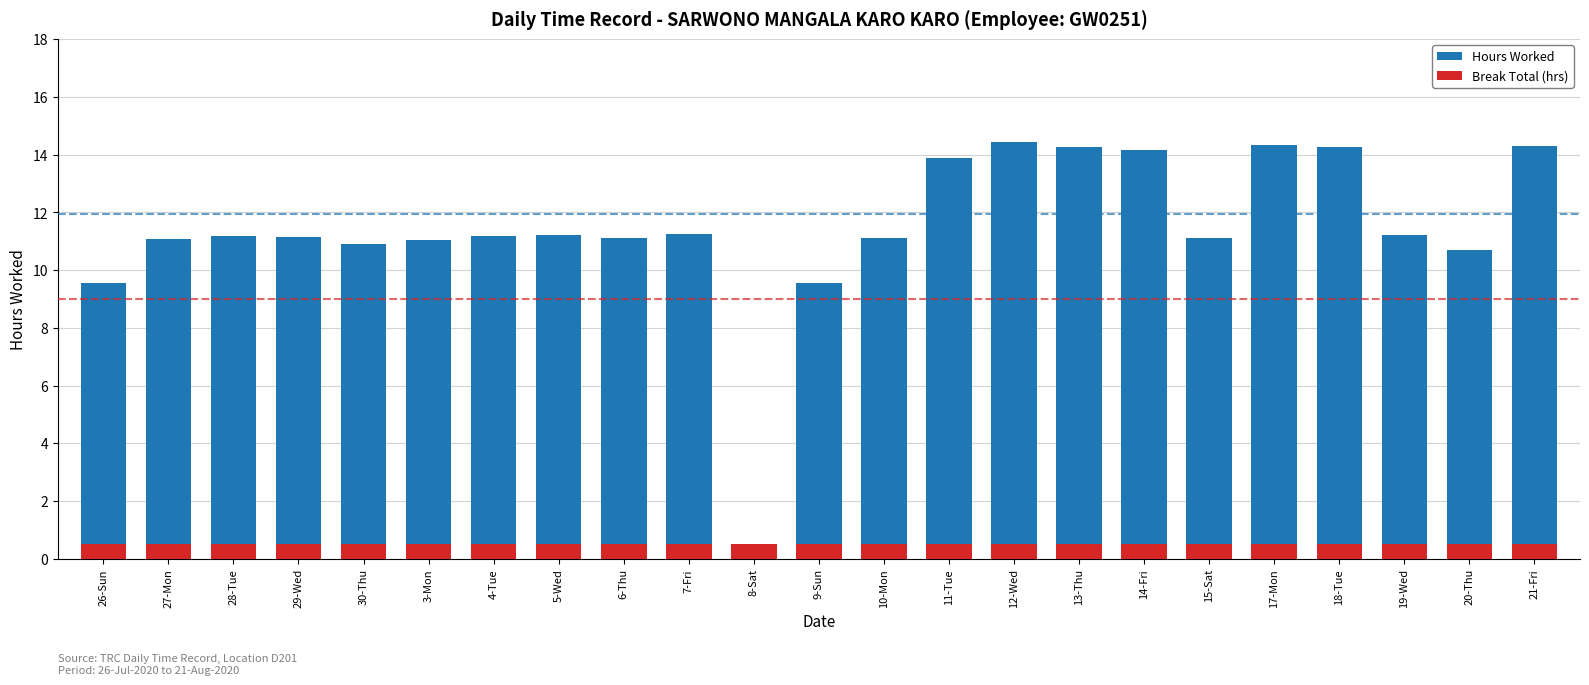

Between 4-Tue and 6-Thu, which series saw the biggest shift?

Hours Worked